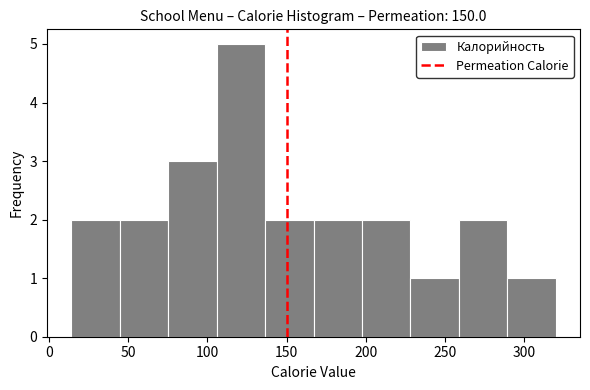

What is the height of the bar covering 105 to 135 on the x-axis? Neither the bar edges nor the heights are printed on the chart, so give them approximately, as read against the axes.

5